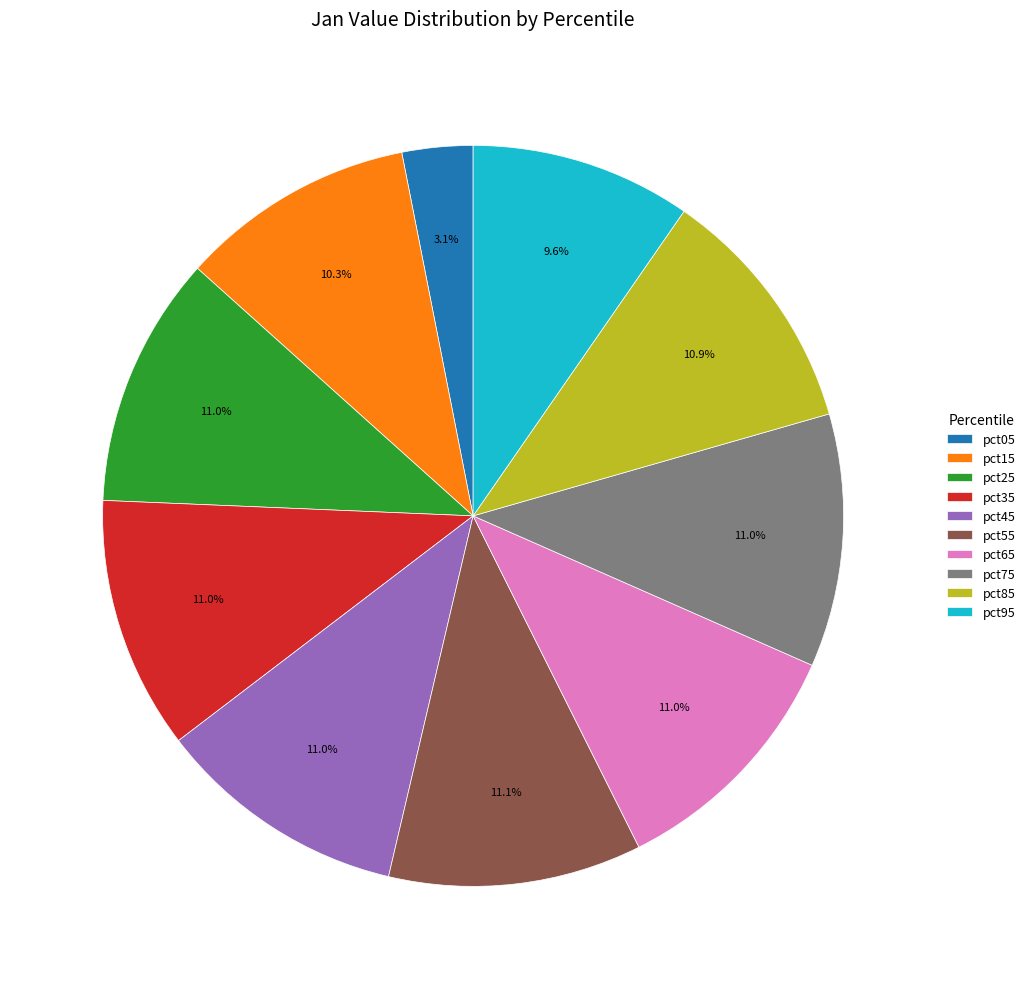

Is it true that pct65 is 11% of the pie?

True